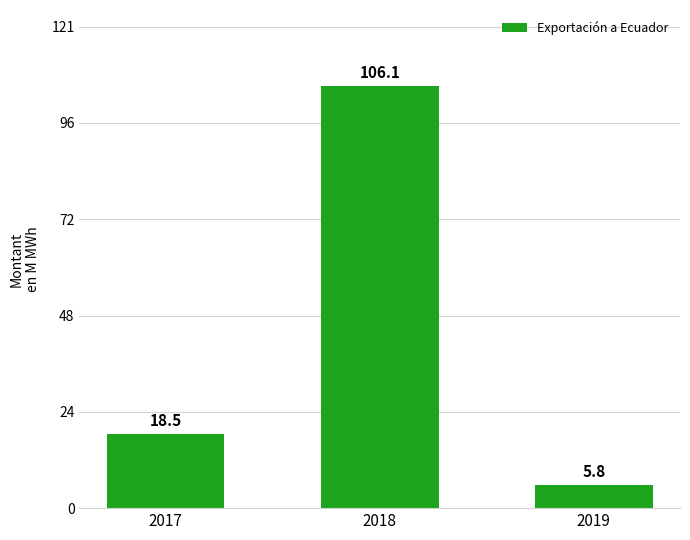

Reading left to right, extract all data points from this chart.

18.5	106.1	5.8